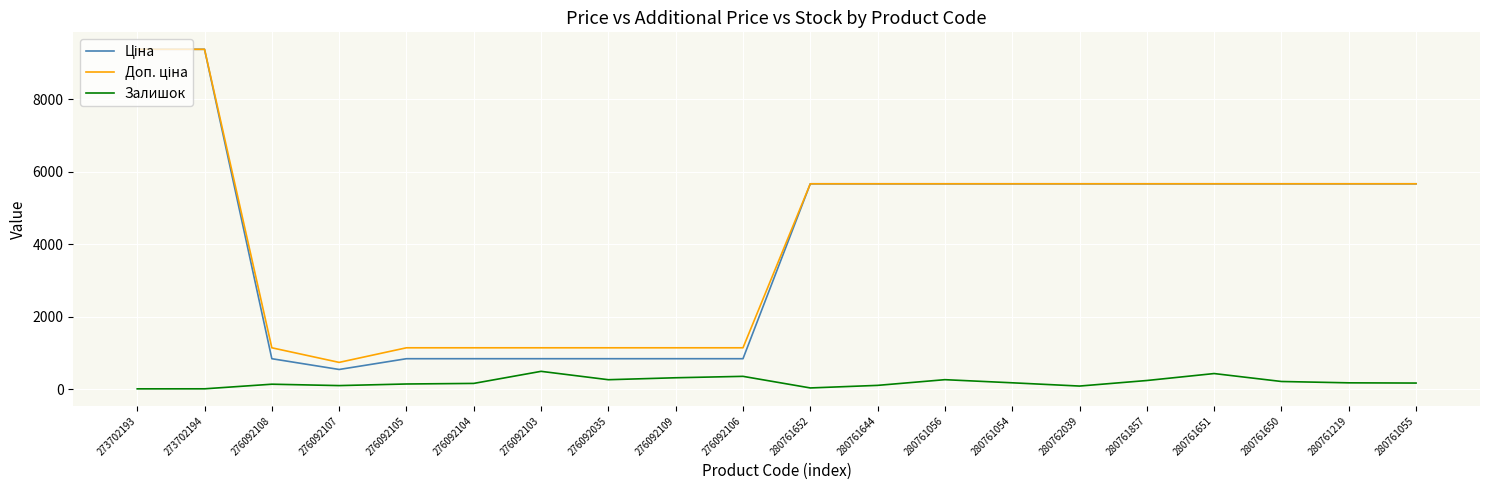

The Залишок series shows 94.0 at 280762039. True or false?

True